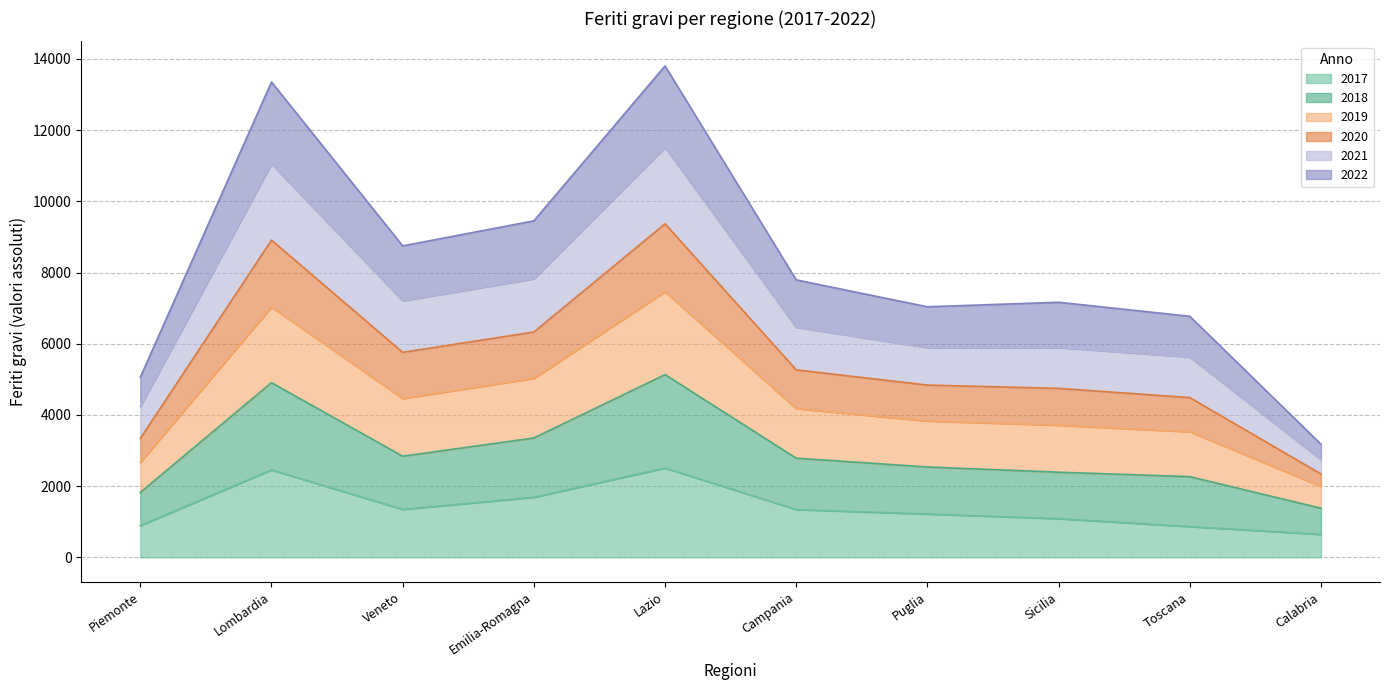

Is it true that 2017 equals 1342 at Campania?

True